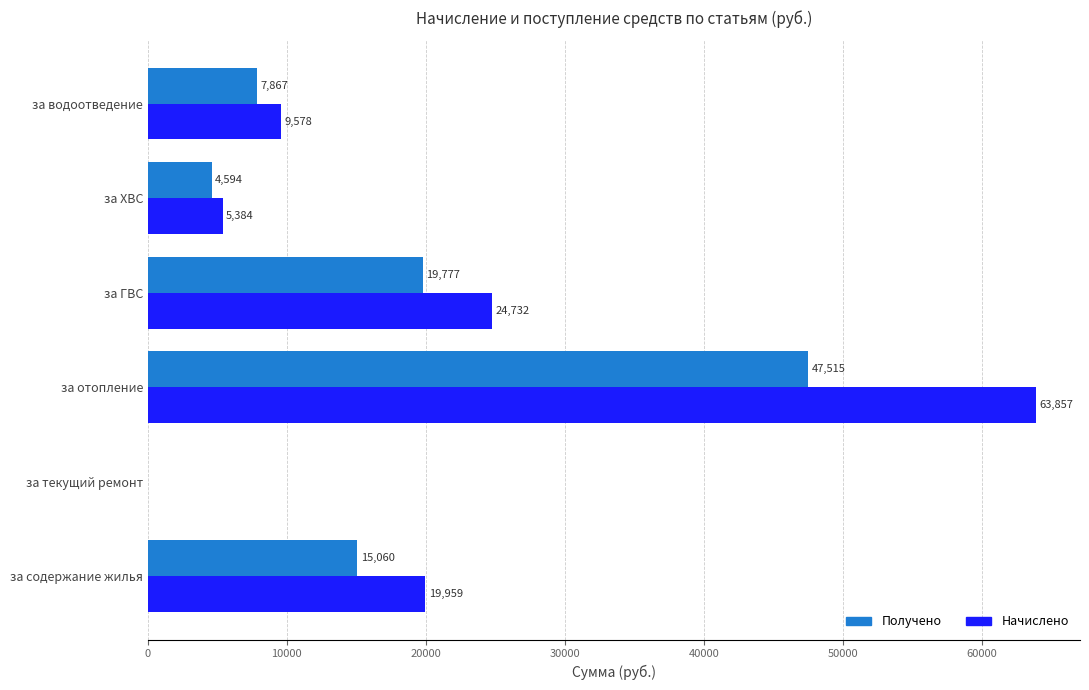

Which label corresponds to the largest value in the chart?

за отопление